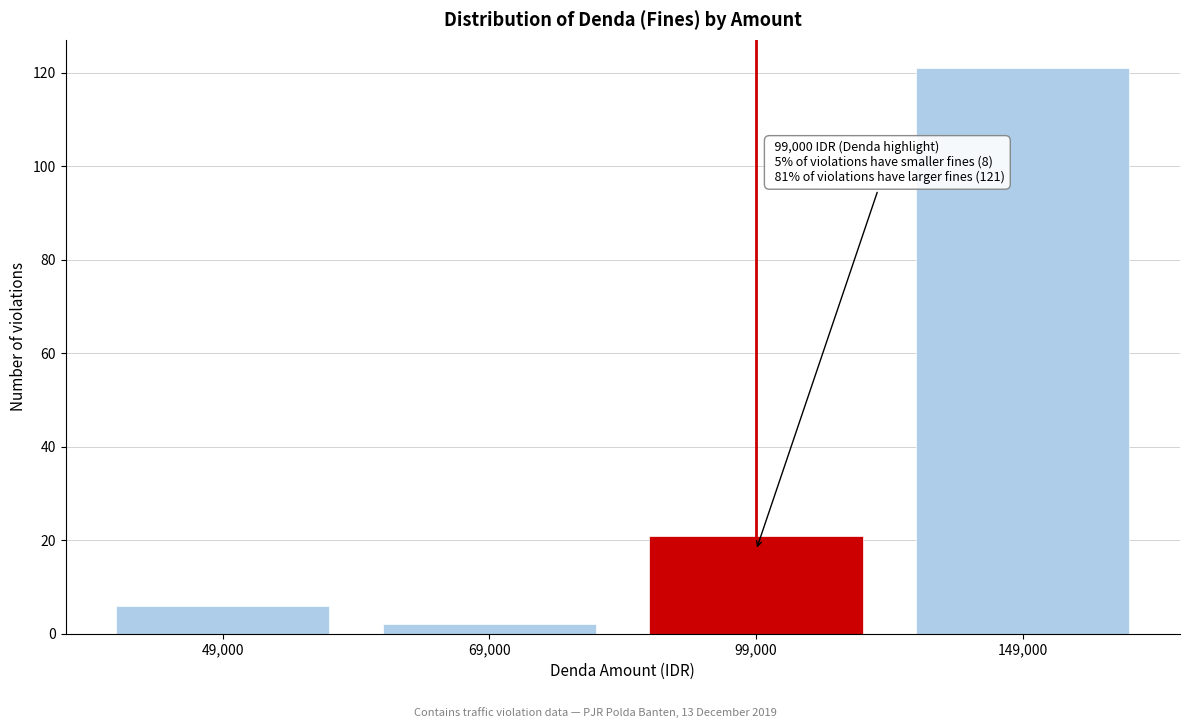

Reading right to left, what are all the values shown in this chart?

149,000=121	99,000=21	69,000=2	49,000=6